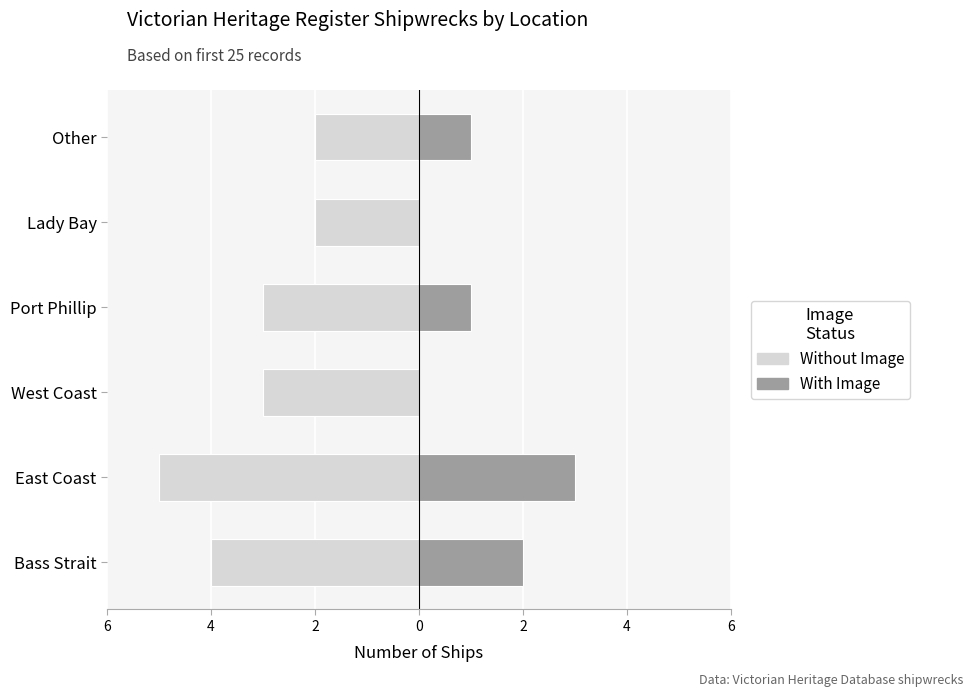

What are all the series names shown in the legend?

Without Image, With Image